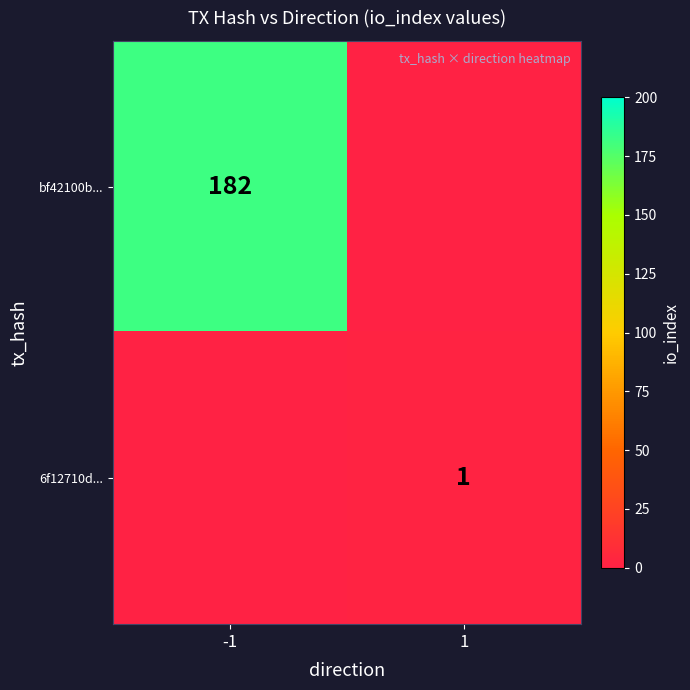

Is the value of 6f12710d... at 1 greater than the value of bf42100b... at -1?

No